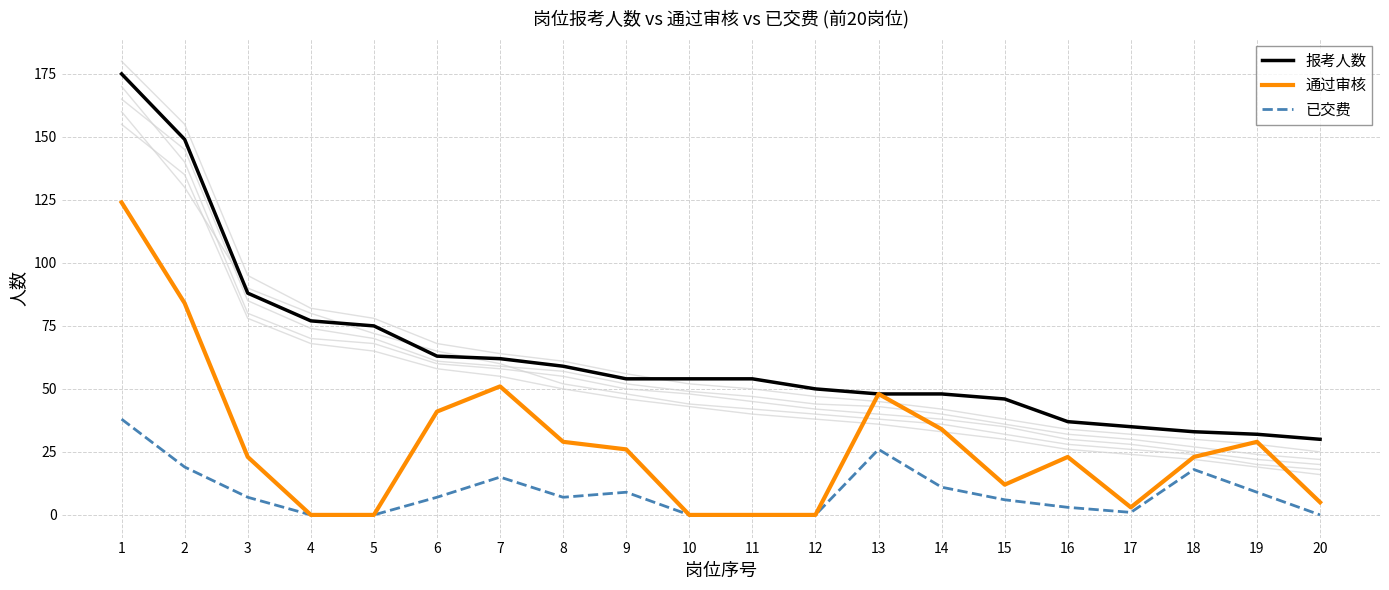

At which label does 已交费 reach its minimum?

4